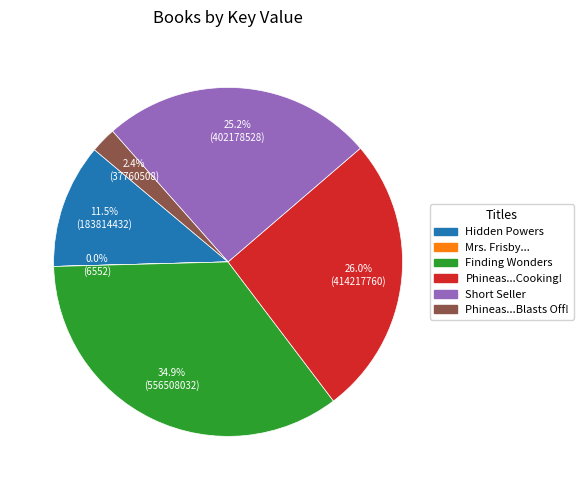

Which category has the biggest portion of the pie?

Finding Wonders